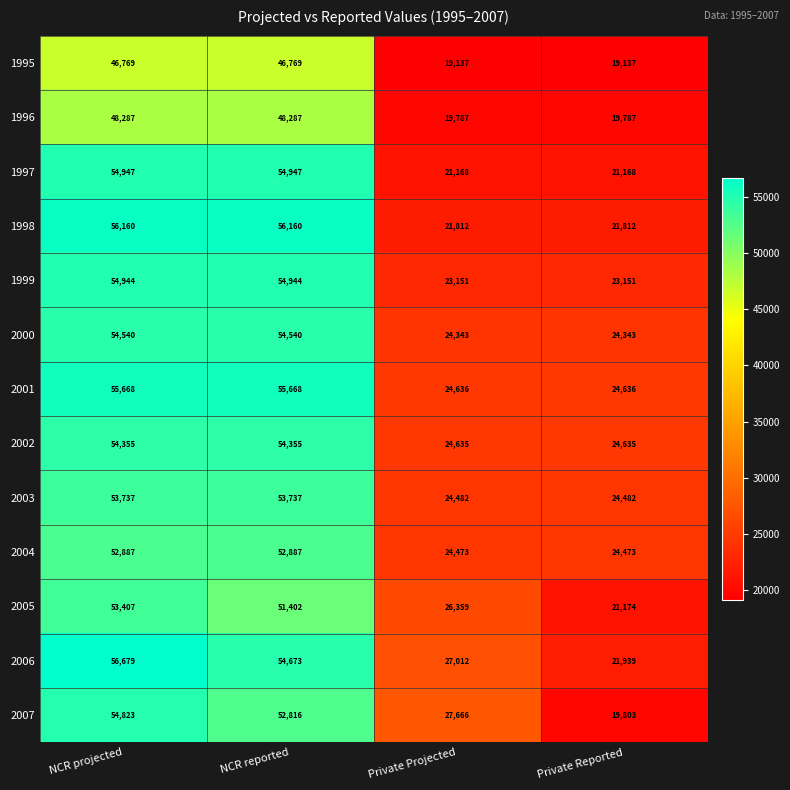

What is the total value across all series at NCR projected?

697203